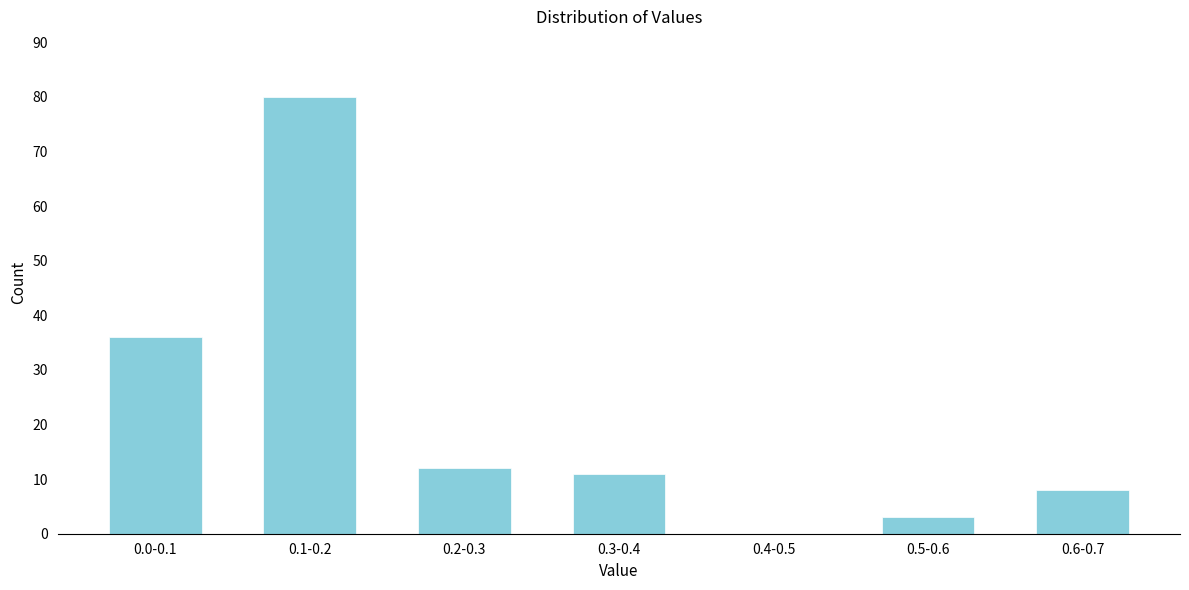

Reading left to right, what are all the values shown in this chart?

0.0-0.1=36	0.1-0.2=80	0.2-0.3=12	0.3-0.4=11	0.4-0.5=0	0.5-0.6=3	0.6-0.7=8